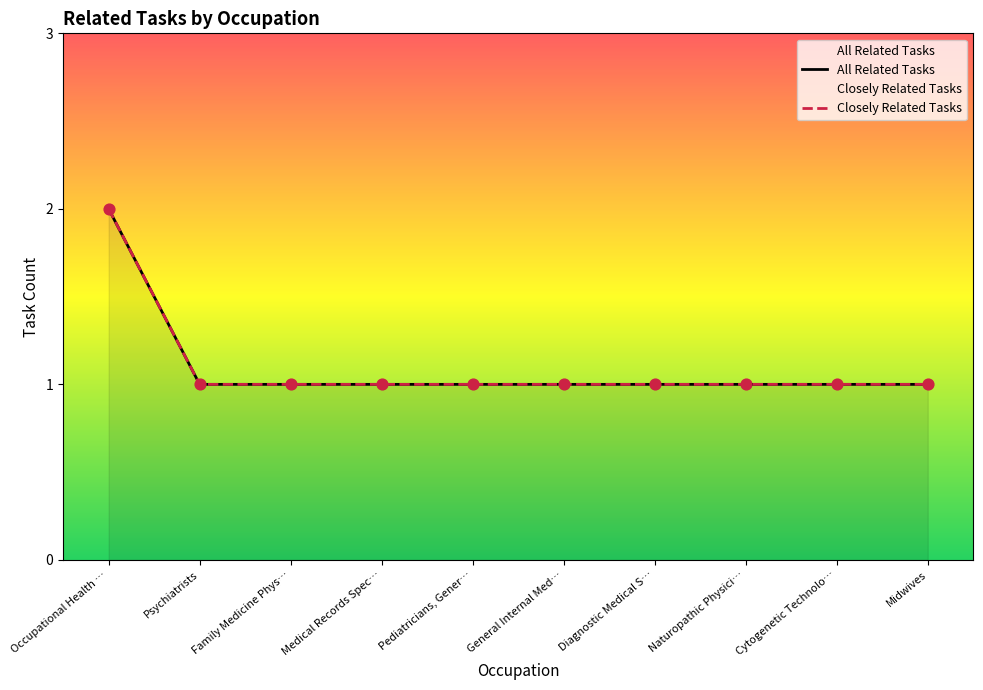

Which series has the largest total across all categories?

All Related Tasks